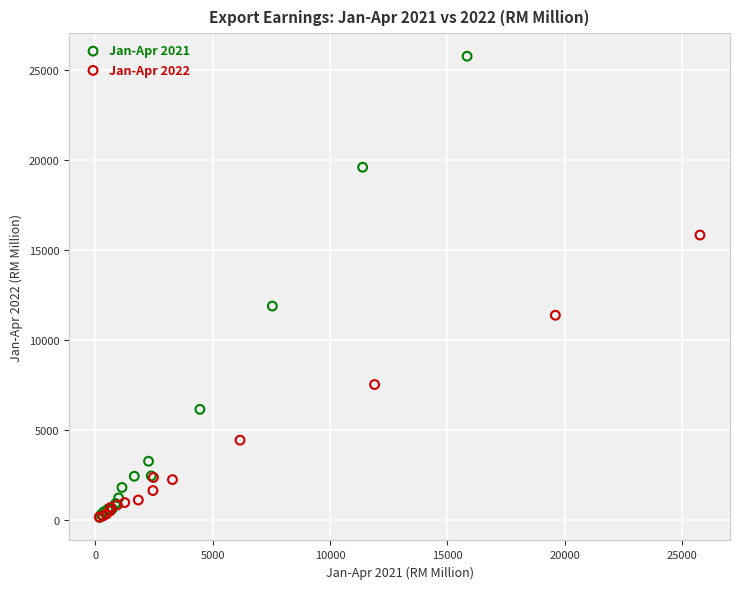

Which series has the widest spread of Y values?

Jan-Apr 2021